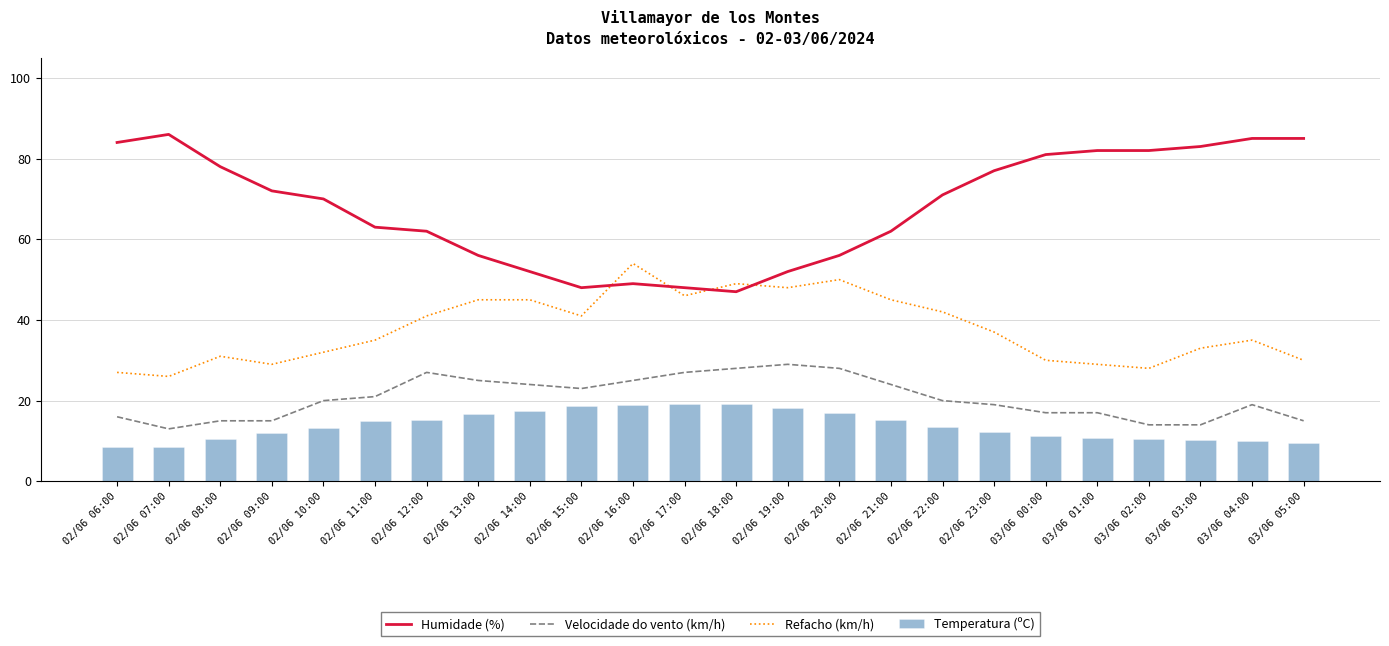

How many values in the Refacho (km/h) series are below 37?

12